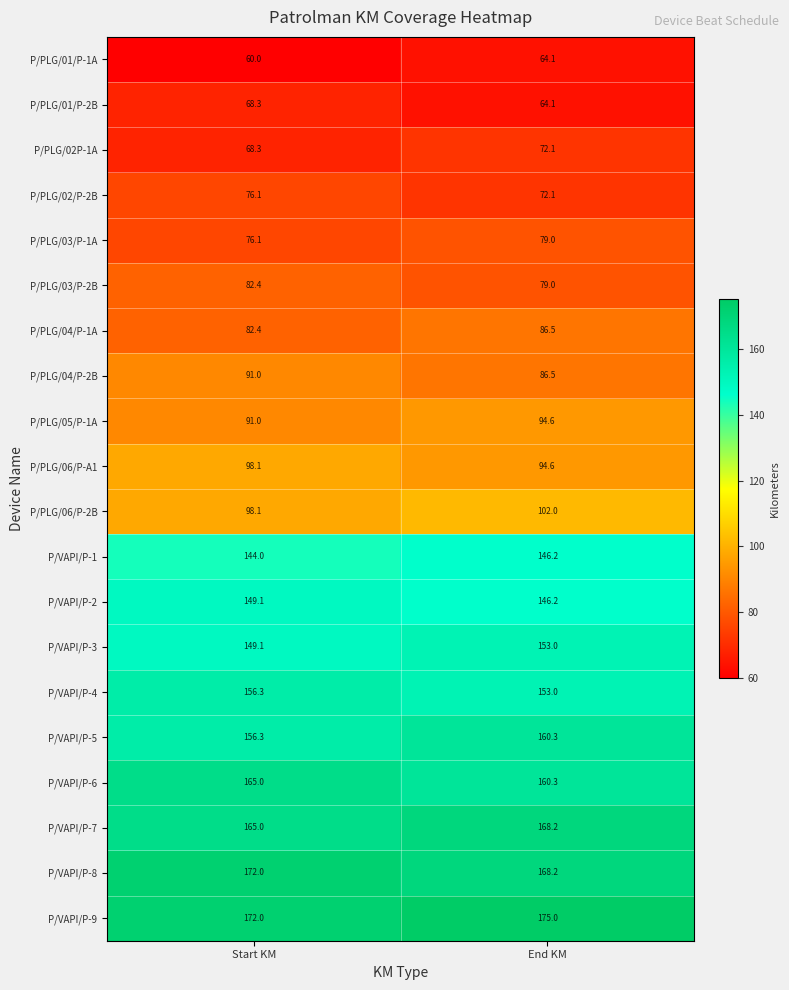

Which series changed the most between Start KM and End KM?

P/VAPI/P-6